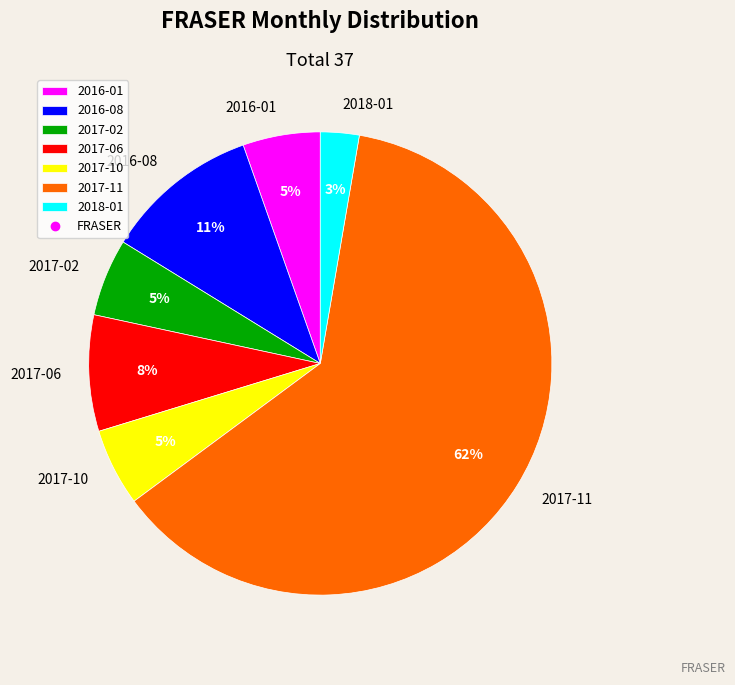

Which slice is the largest?

2017-11